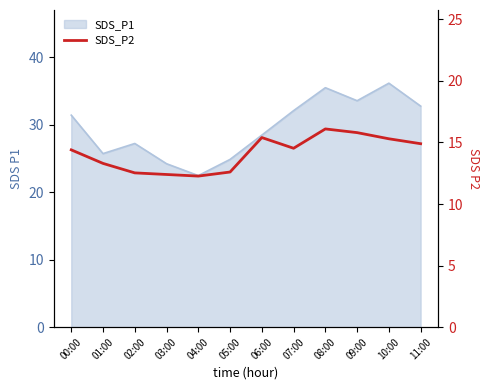

Reading left to right, extract all data points from this chart.

00:00=14.4	01:00=13.3	02:00=12.5	03:00=12.4	04:00=12.3	05:00=12.6	06:00=15.4	07:00=14.5	08:00=16.1	09:00=15.8	10:00=15.3	11:00=14.9